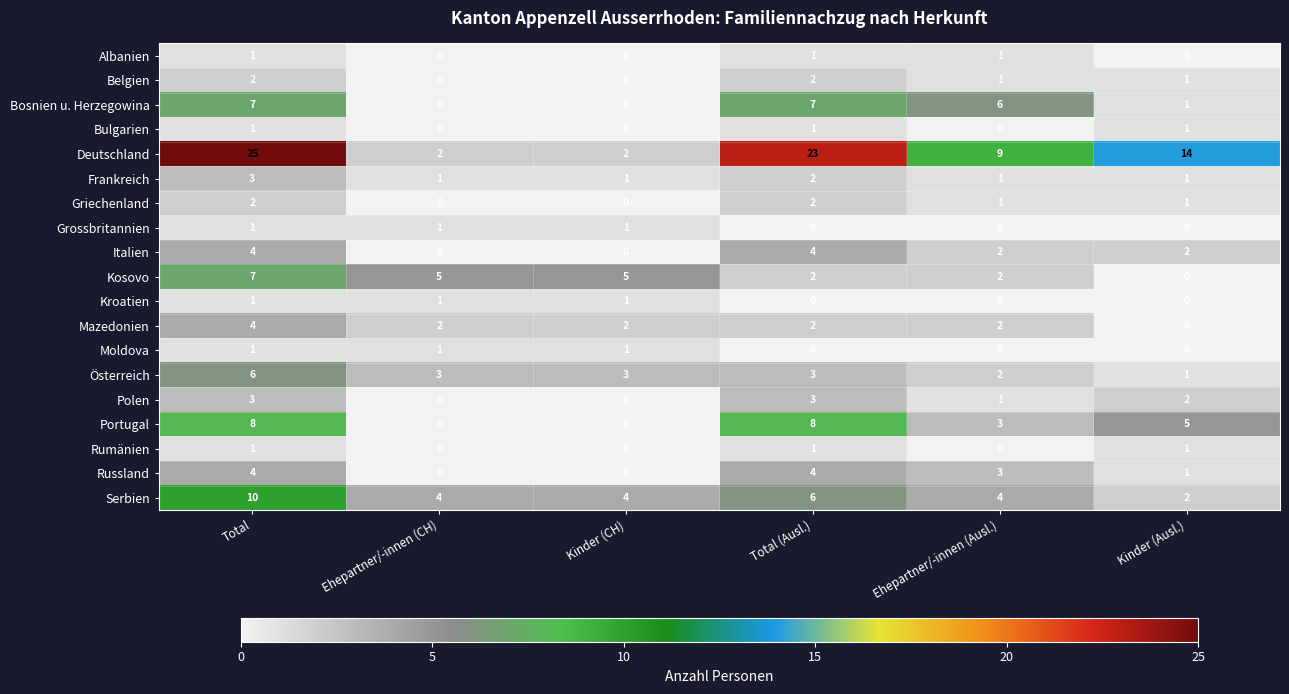

What is the spread (max minus min) of values at Total?

24